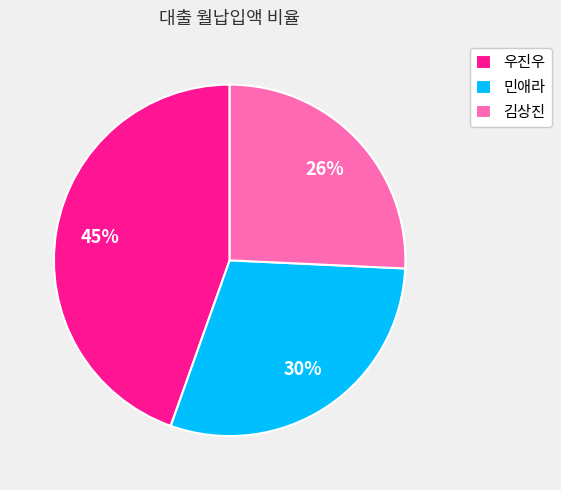

Which category has the smallest portion of the pie?

김상진